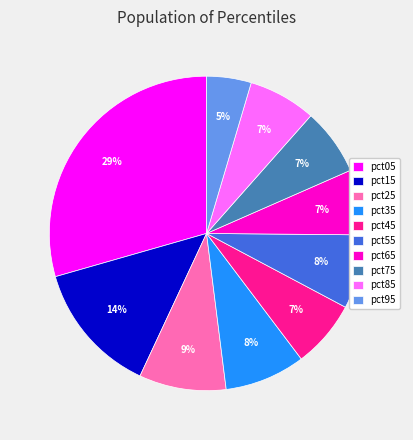

The pct65 slice represents 20% of the pie. True or false?

False